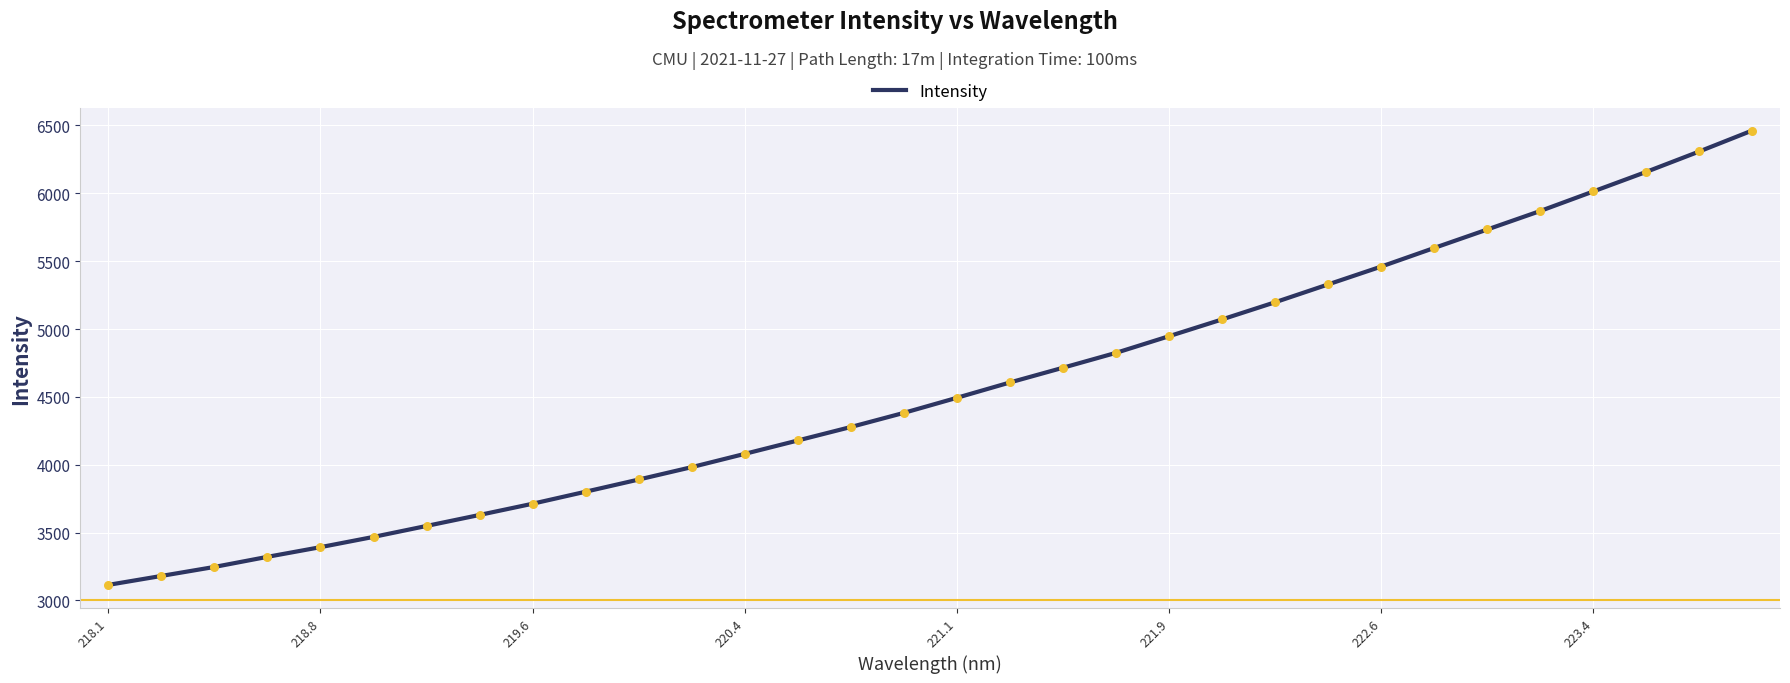

What is the difference between the maximum and minimum values?

3347.7